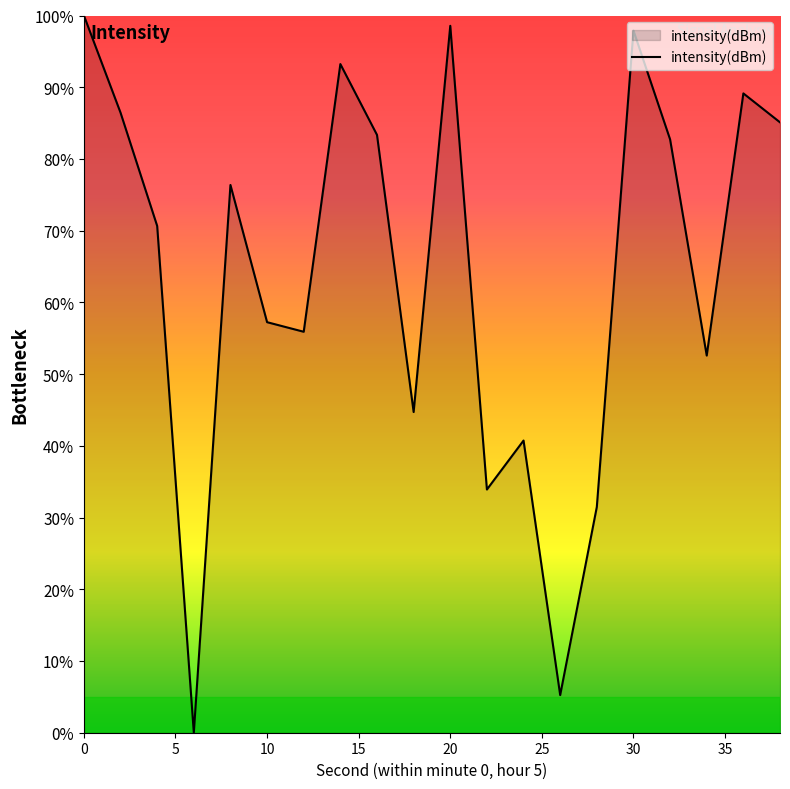

How many values are above zero?

19